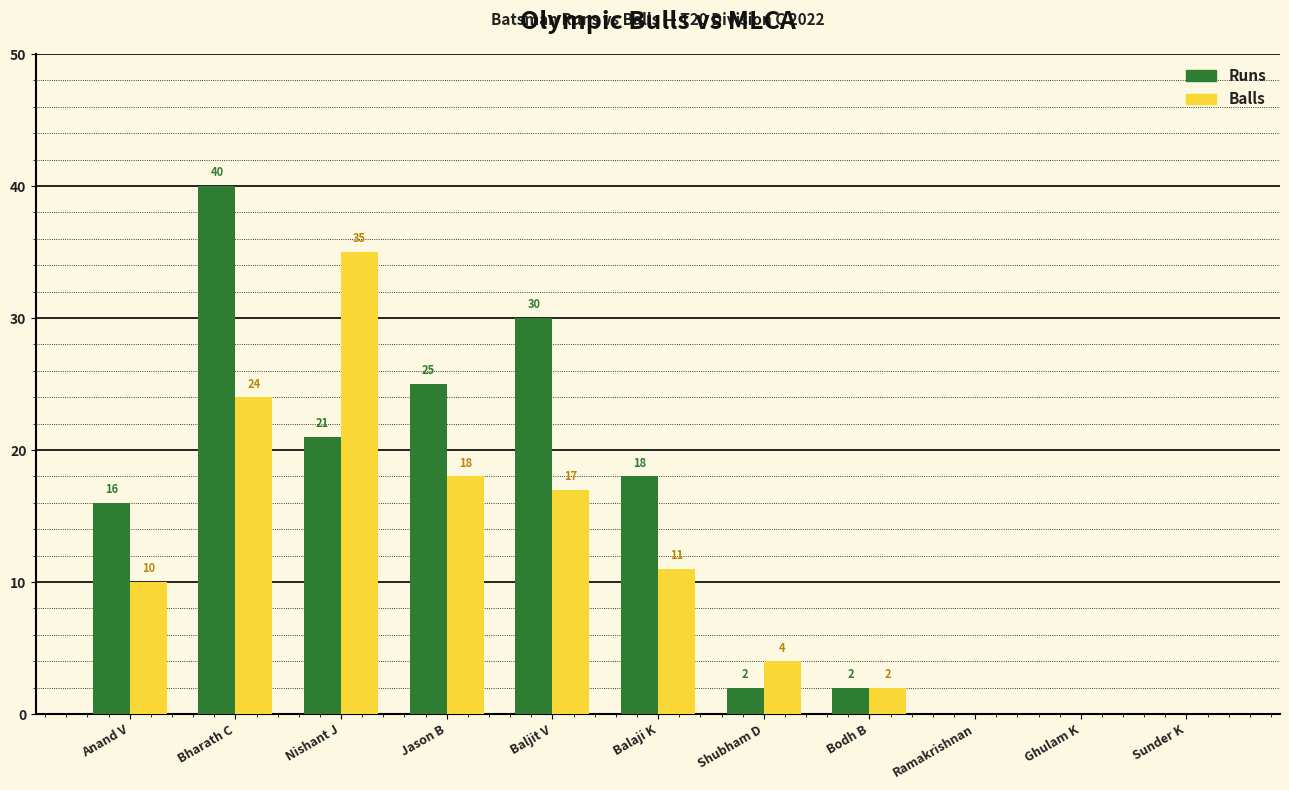

Reading left to right, extract all data points from this chart.

Runs: Anand V=16	Bharath C=40	Nishant J=21	Jason B=25	Baljit V=30	Balaji K=18	Shubham D=2	Bodh B=2	Ramakrishnan=0	Ghulam K=0	Sunder K=0
Balls: Anand V=10	Bharath C=24	Nishant J=35	Jason B=18	Baljit V=17	Balaji K=11	Shubham D=4	Bodh B=2	Ramakrishnan=0	Ghulam K=0	Sunder K=0